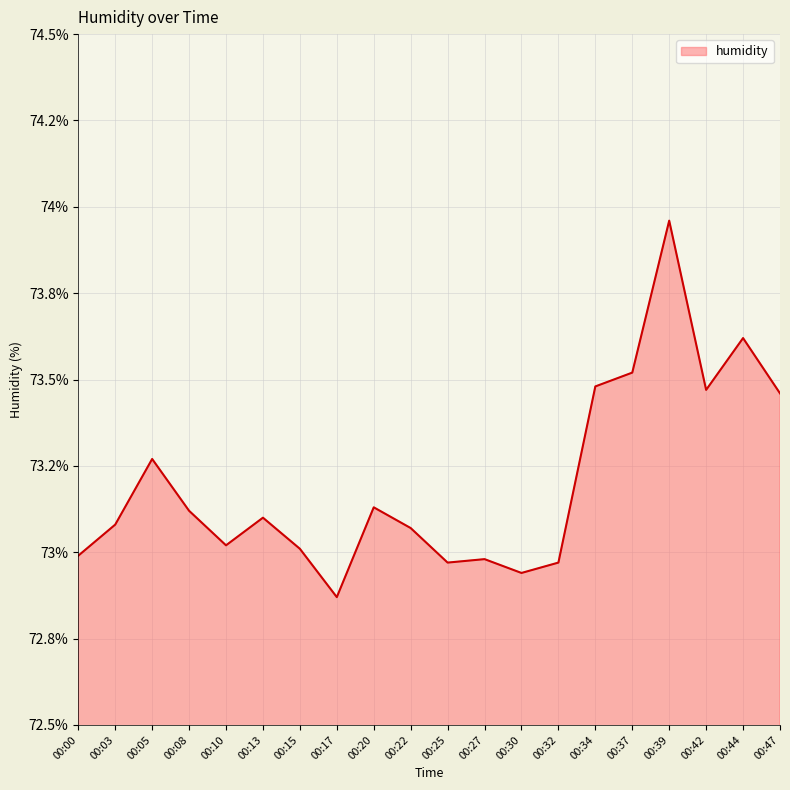

Where is the first local minimum?

00:10